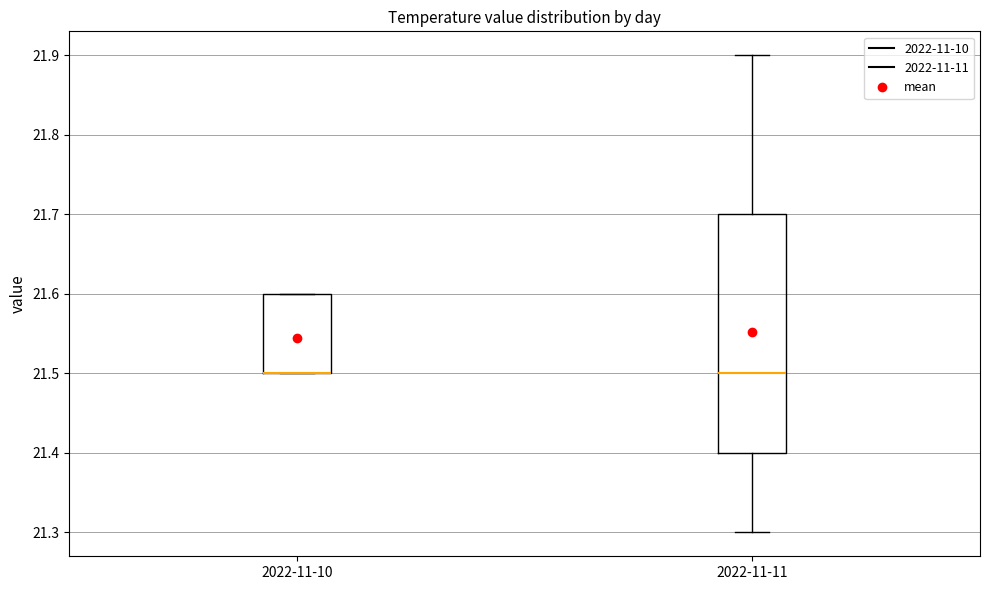

Reading left to right, read every box against the y-axis: the position of its median line, the range the box covers, and the ends of its whiskers. The values are not printed on the chart, so give them approximately, as read against the axis.

2022-11-10: median 21.5 (drawn on the box's lower edge), box 21.5 to 21.6, whiskers 21.5 to 21.6
2022-11-11: median 21.5, box 21.4 to 21.7, whiskers 21.3 to 21.9